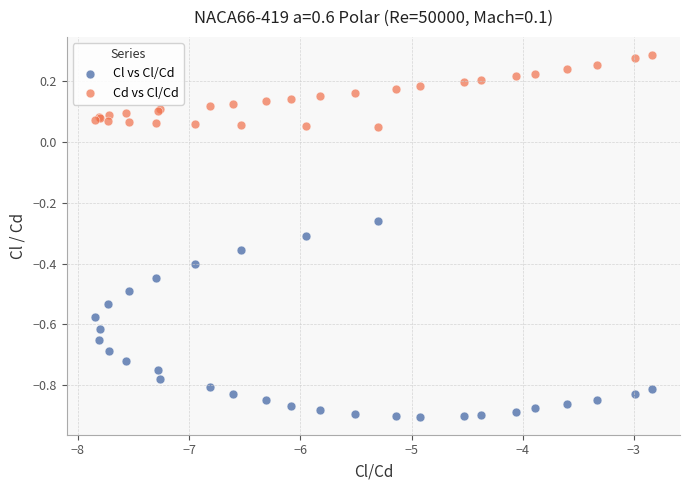

Which series reaches the maximum Y coordinate?

Cd vs Cl/Cd